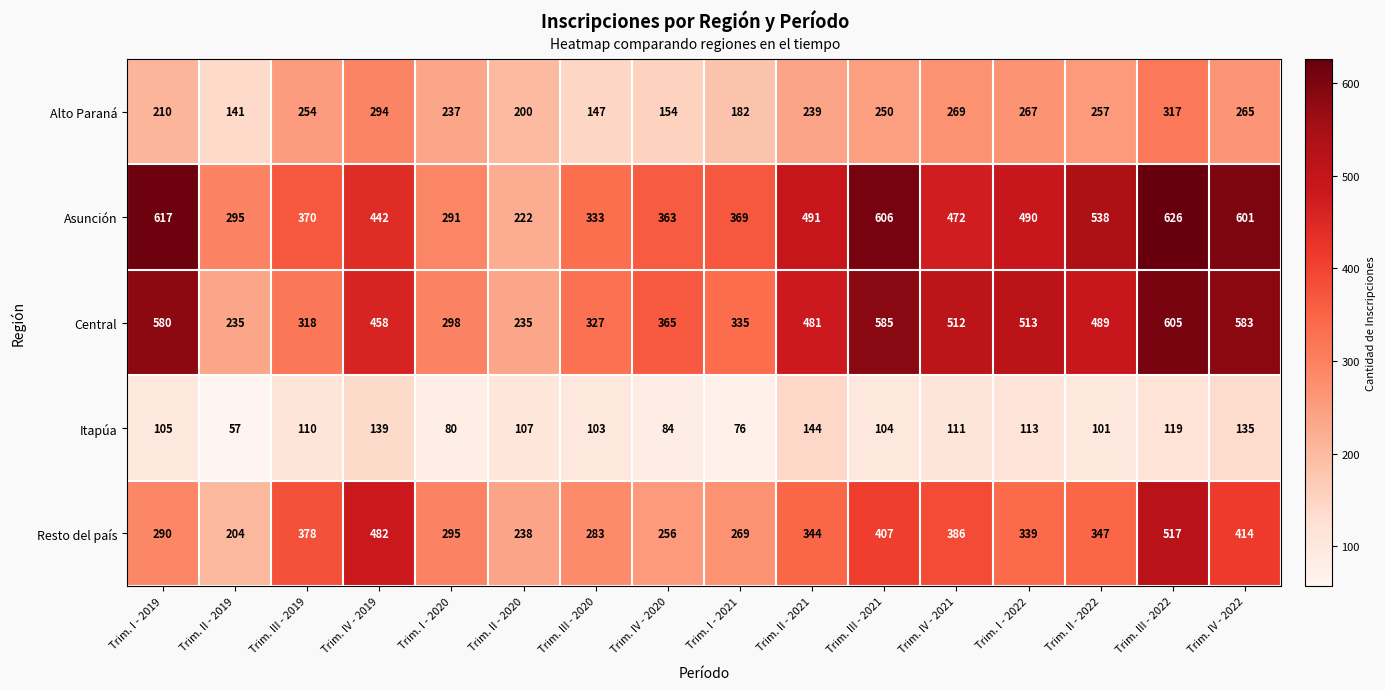

Which label corresponds to the largest value in the chart?

Trim. III - 2022